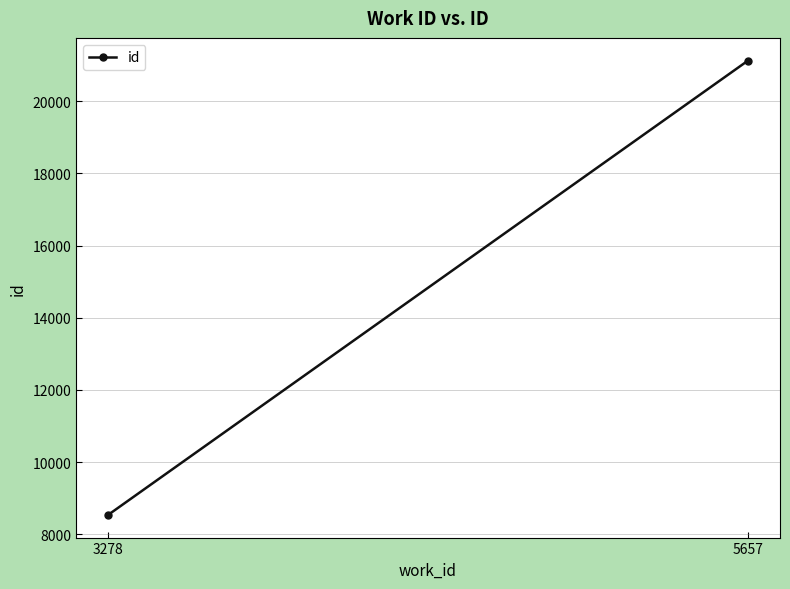

Count the values in the range 8539 to 21128.

2